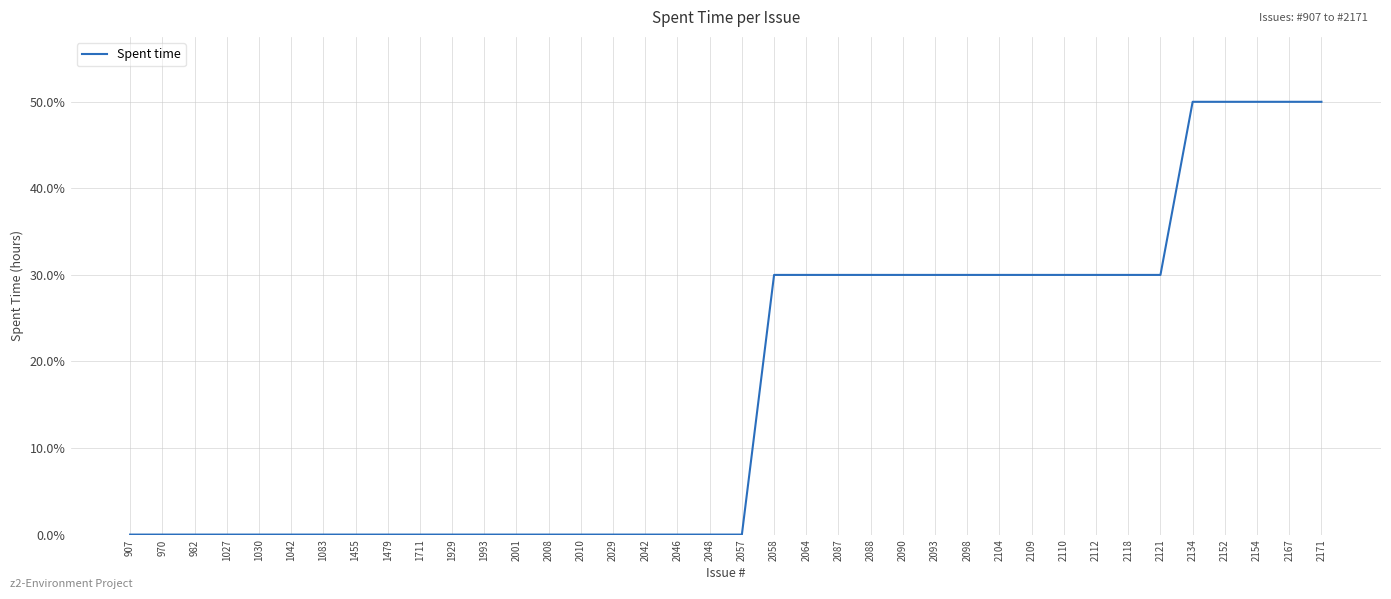

What is the difference between the values at 907 and 2064?

30